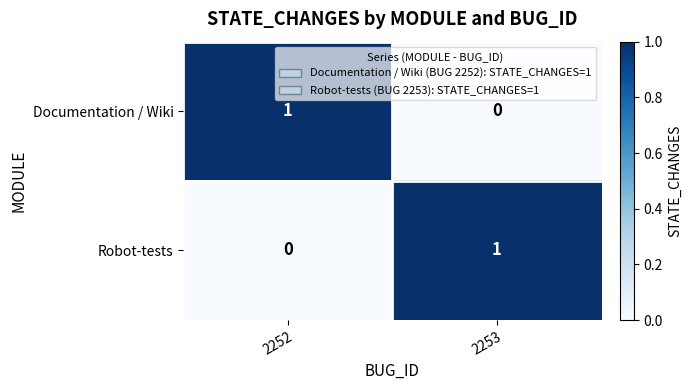

Rank the series at 2253 from lowest to highest value.

Documentation / Wiki, Robot-tests